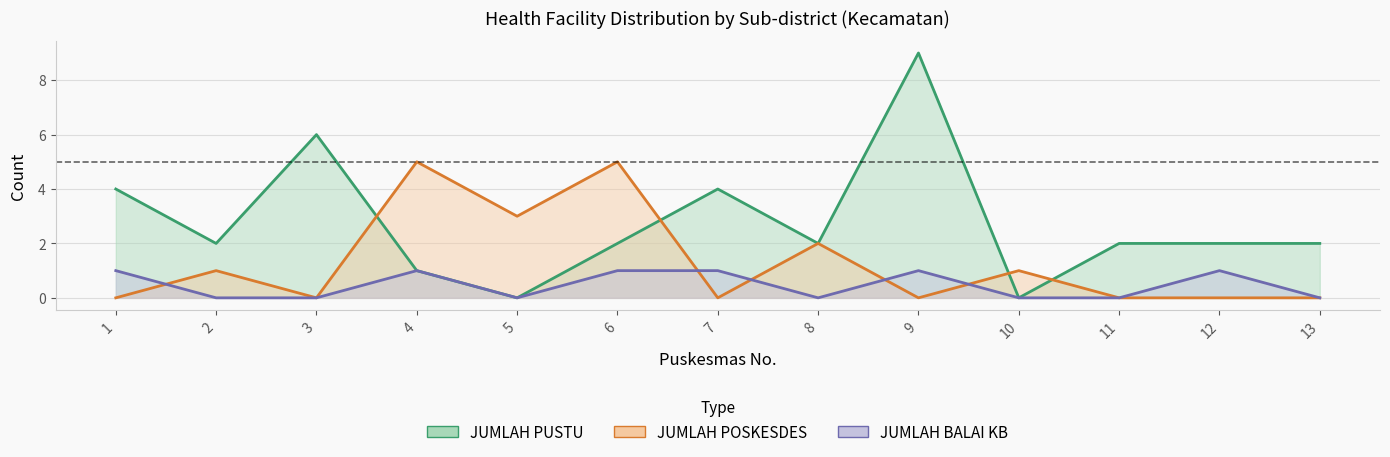

The JUMLAH PUSTU series shows 0 at 5. True or false?

True